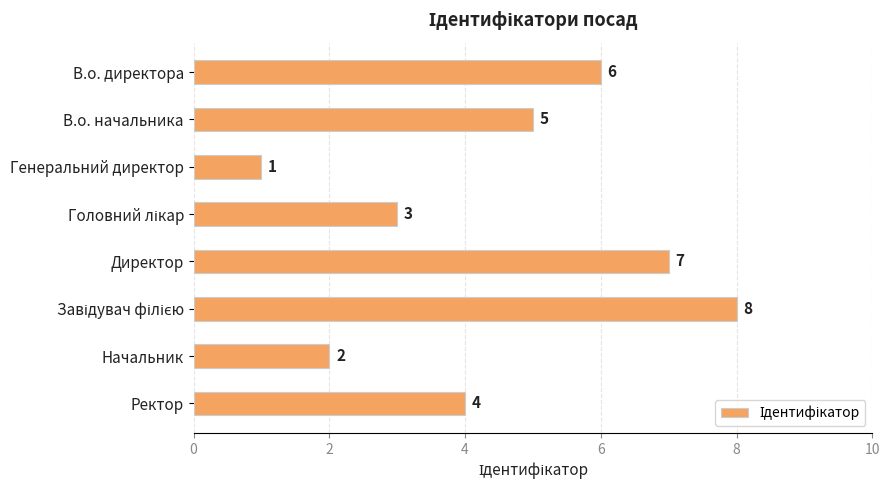

What is the change in value from В.о. директора to Генеральний директор?

-5